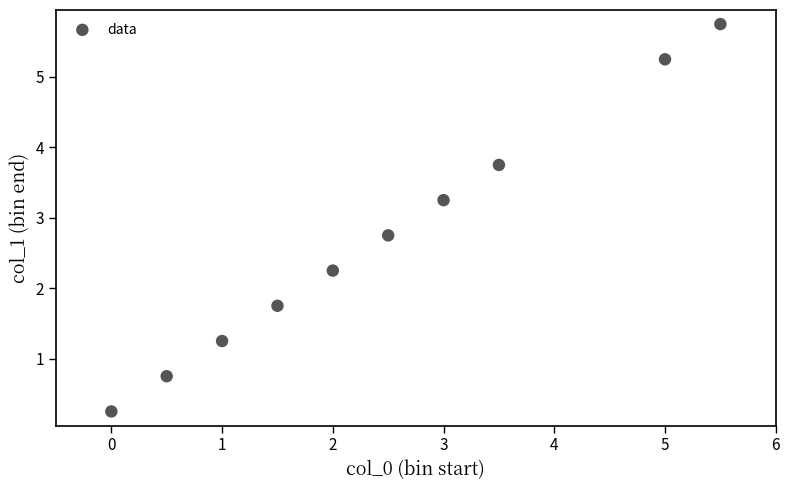

What is the range of X values (max minus min)?

5.5